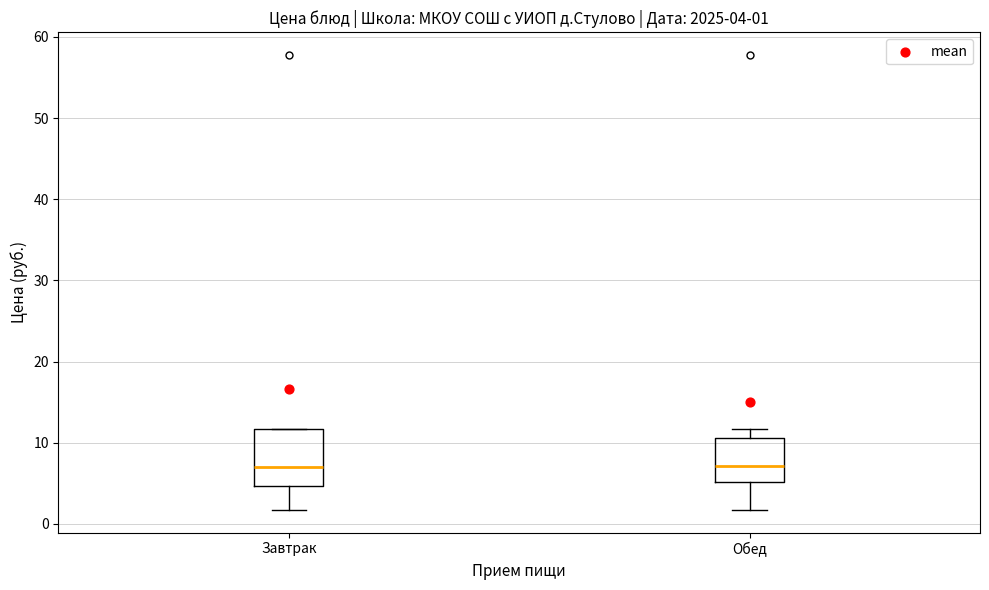

Which box is the tallest, from its lower edge to its upper edge?

Завтрак